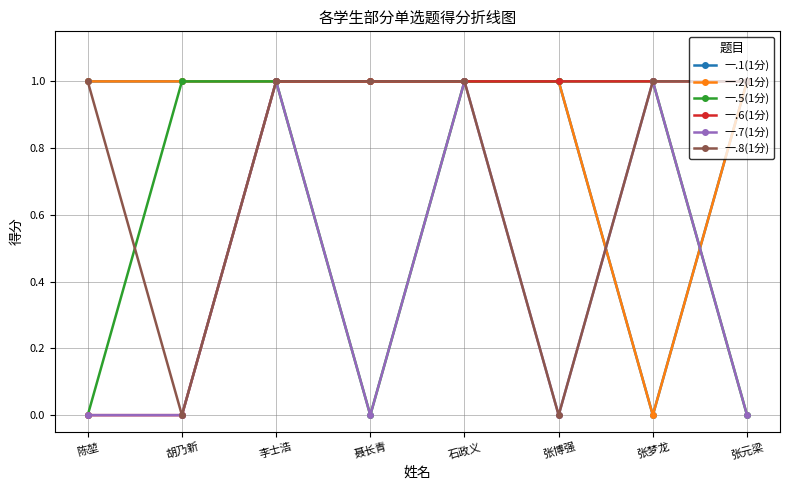

What is the difference between the maximum and minimum values in the 一.5(1分) series?

1